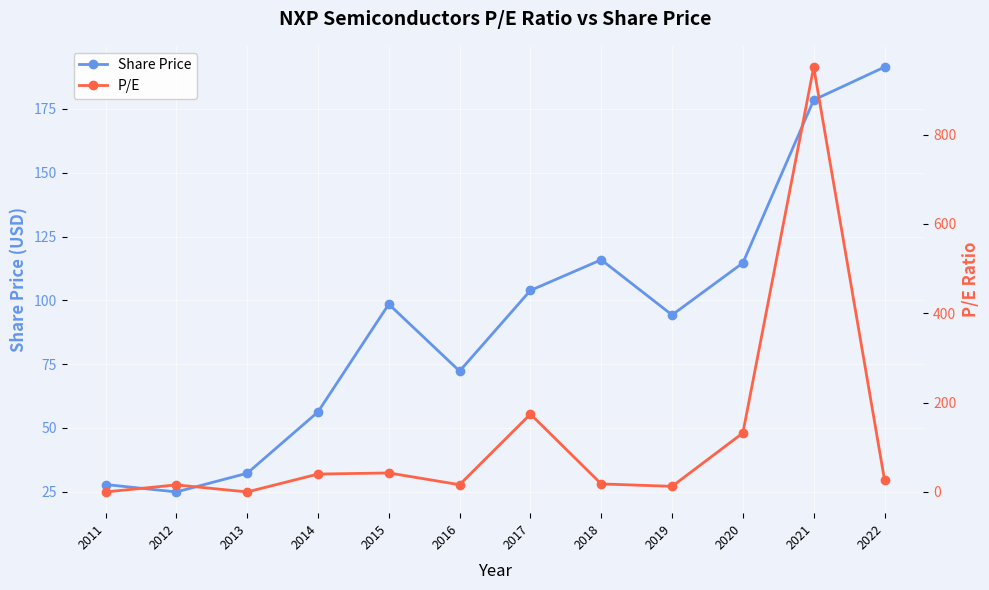

How many interior local peaks does the Share Price series have?

2